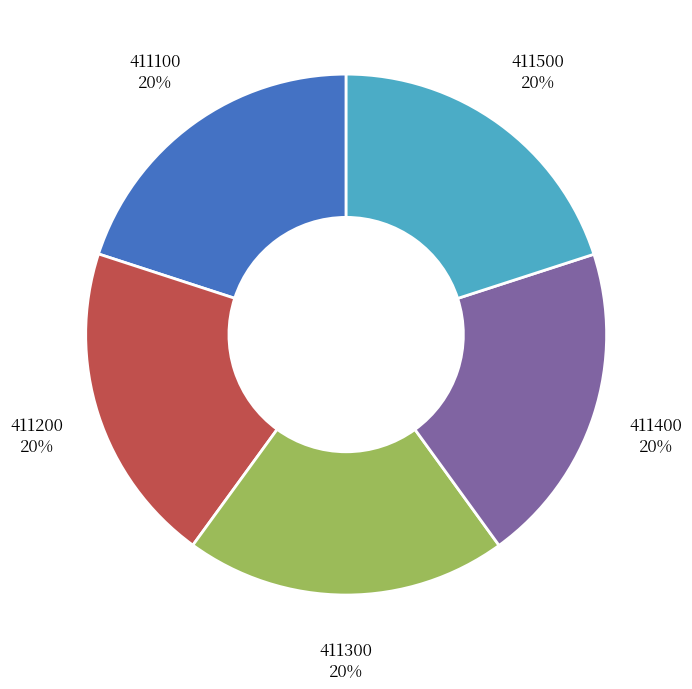

Is there any slice that represents more than half of the pie?

No